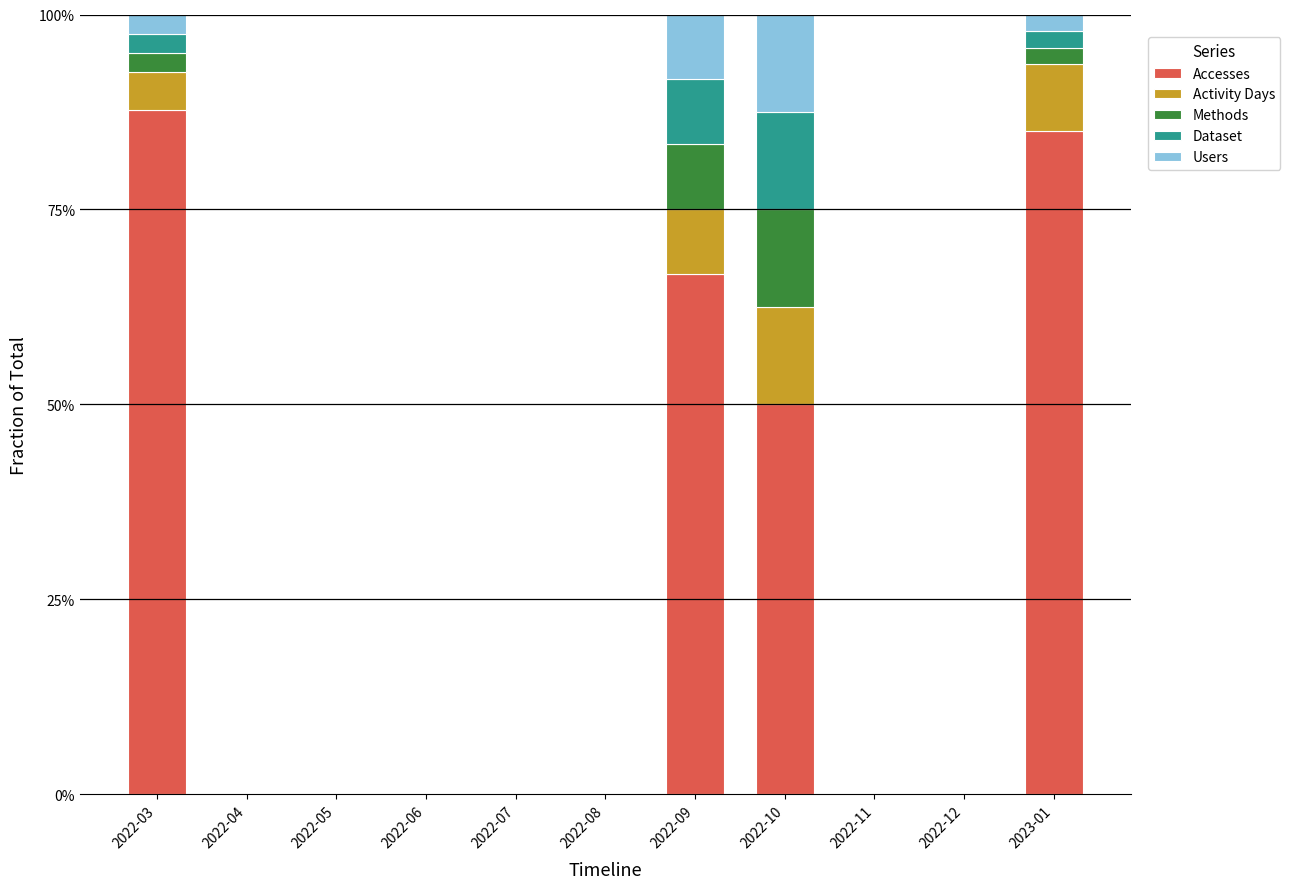

What is the total value across all series at 2023-01?

100.0